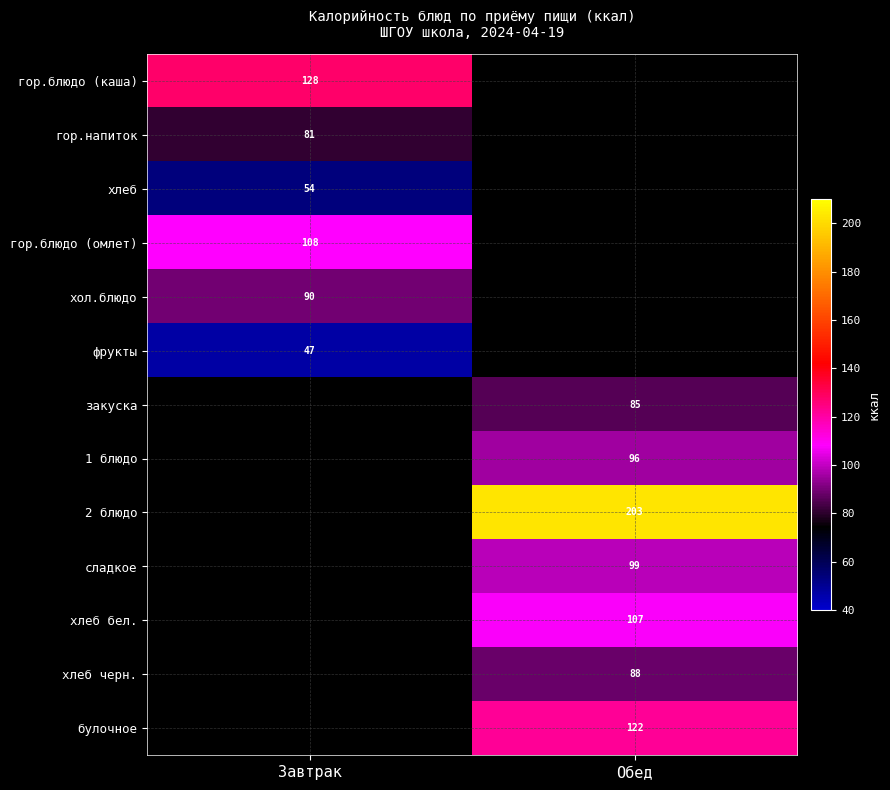

Is the value of 2 блюдо at Обед greater than the value of закуска at Обед?

Yes